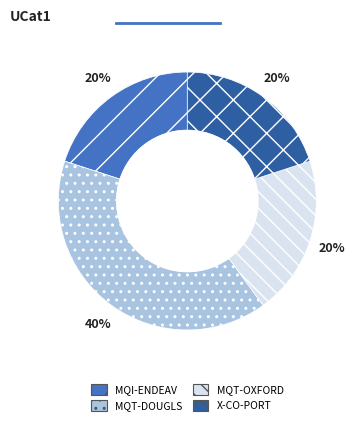

Is there a majority slice in this chart?

No